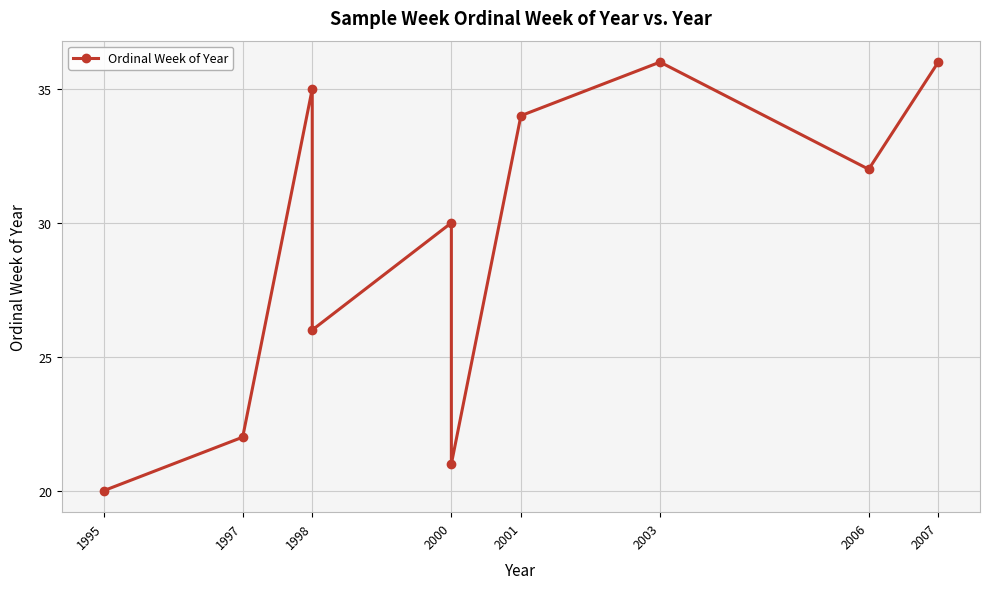

Where does the data first go above 32?

1998